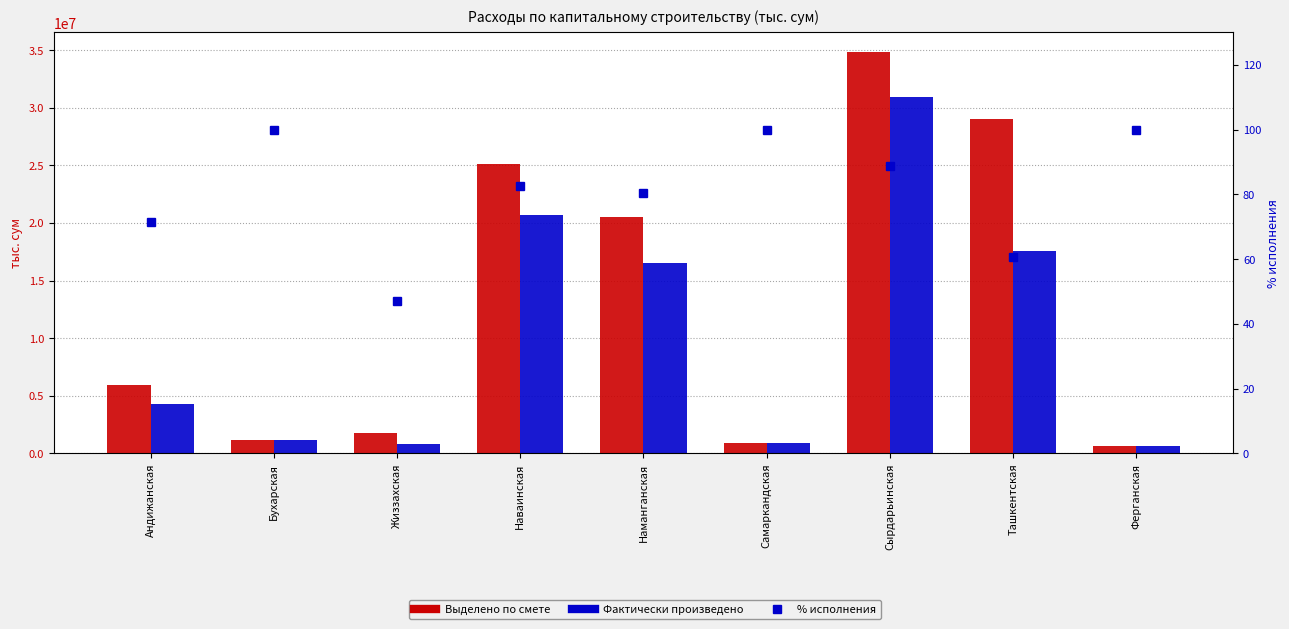

What is the sum of all Выделено по смете values?

119786117.2